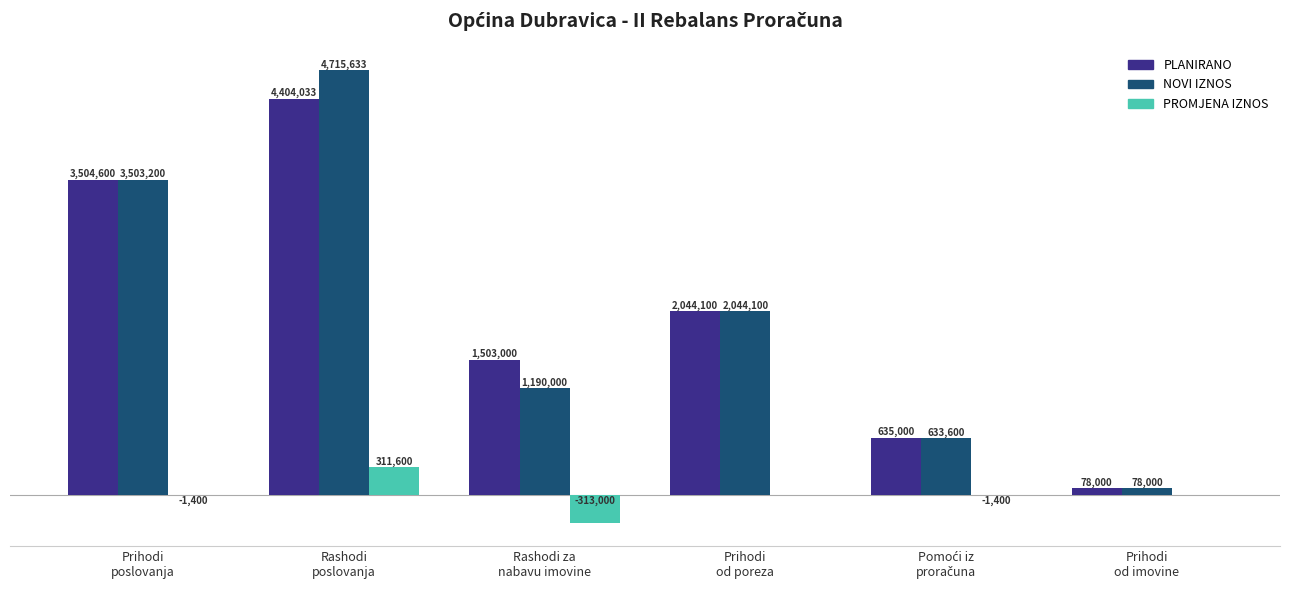

What is the difference between the maximum and minimum values in the PROMJENA IZNOS series?

624600.0